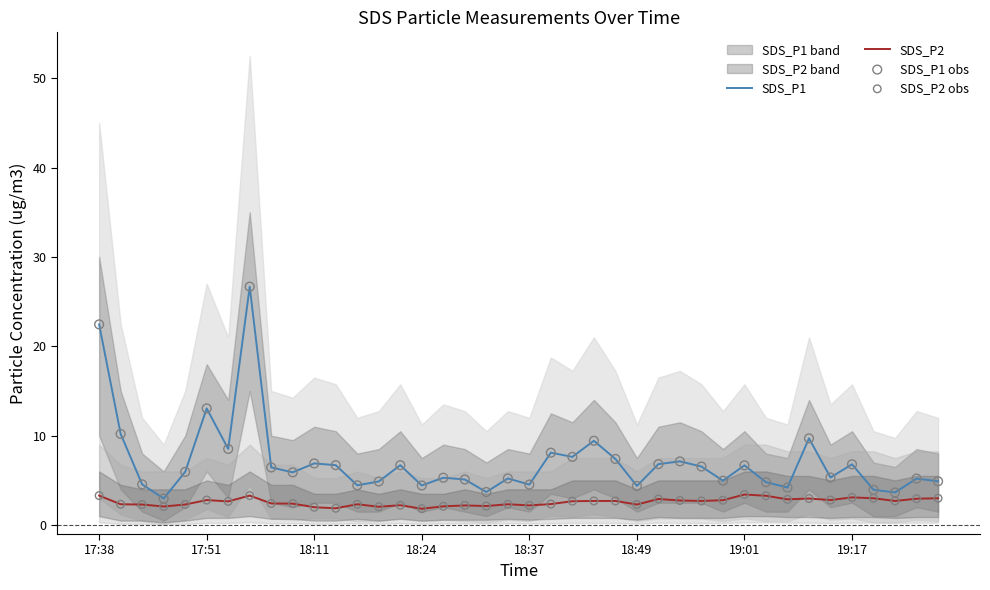

True or false: SDS_P1 has a value of 9.5 at 19:17.

False